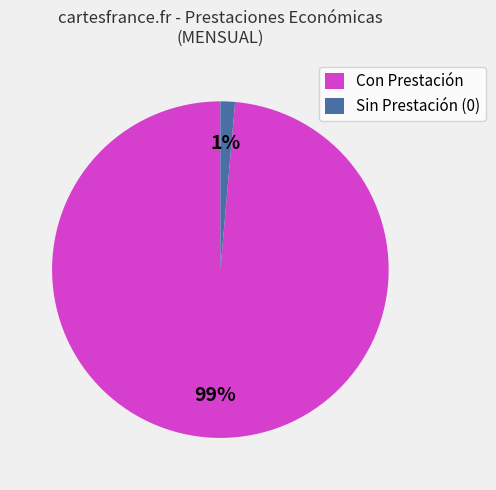

How many segments does this pie chart have?

2